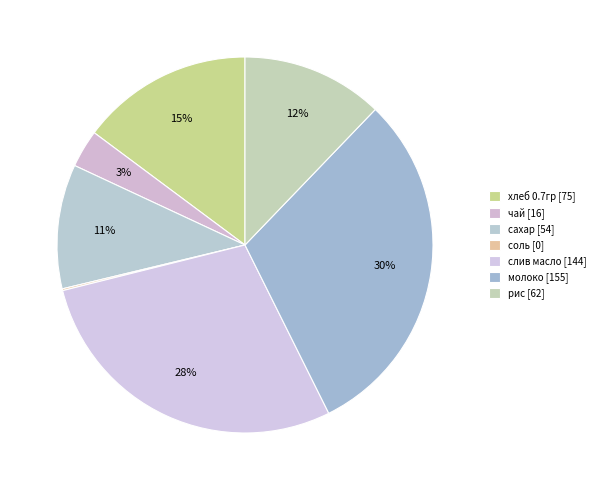

What portion of the pie excludes чай?

96.8%